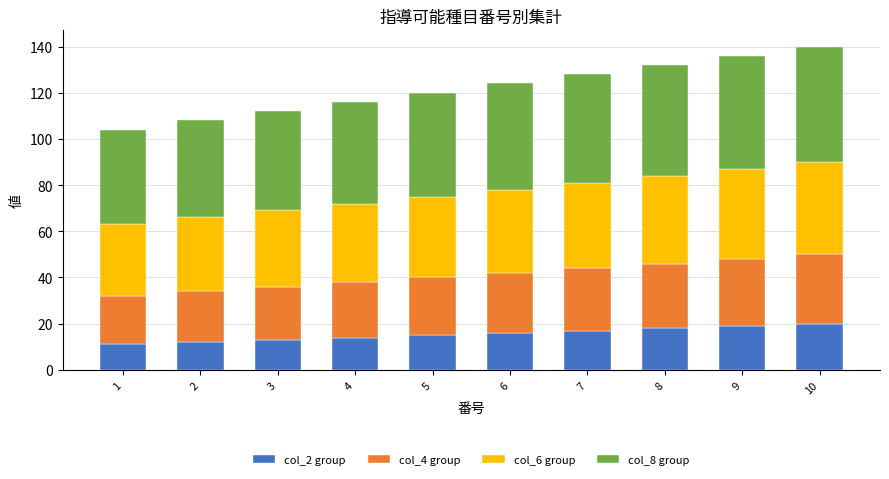

How many series are shown in this chart?

4